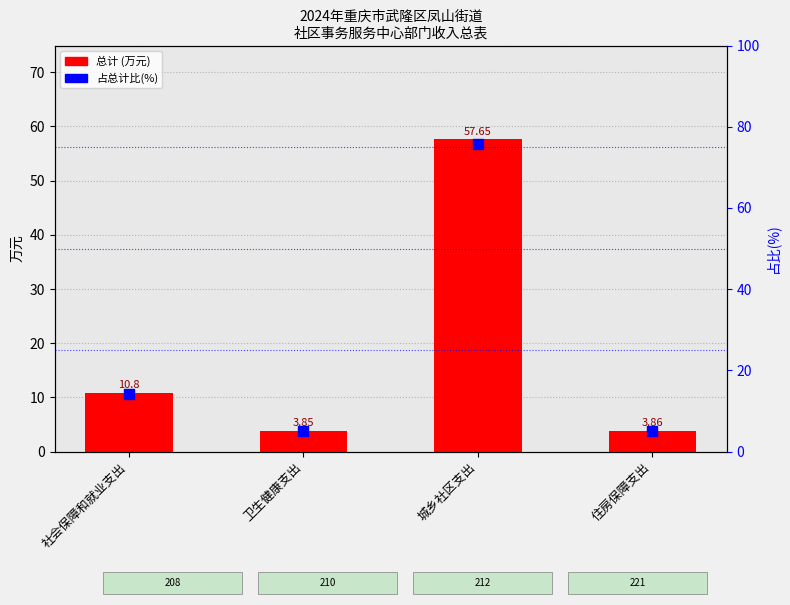

At which category is the sum across all series the highest?

城乡社区支出